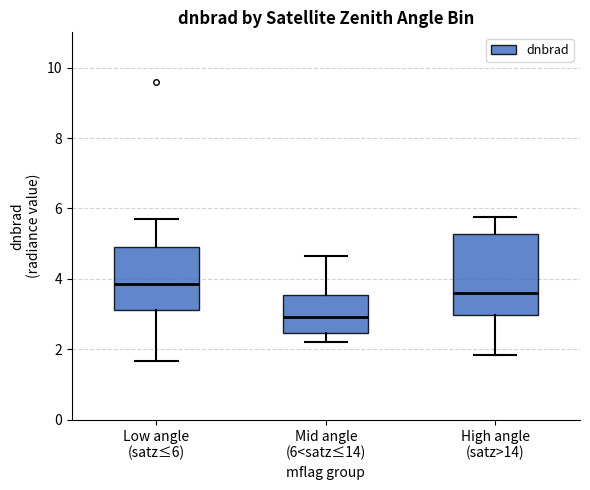

Which box's median line is the lowest?

Mid angle (6<satz≤14)